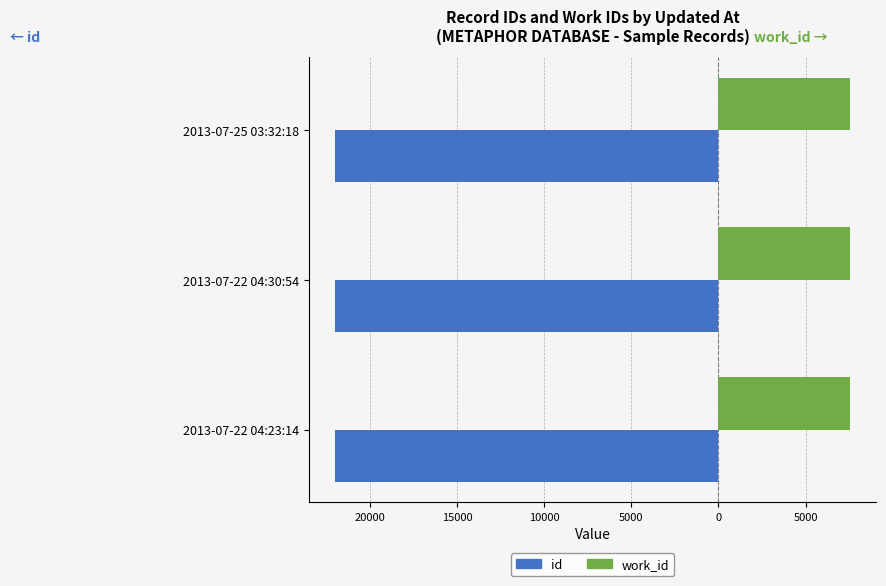

What are all the series names shown in the legend?

id, work_id